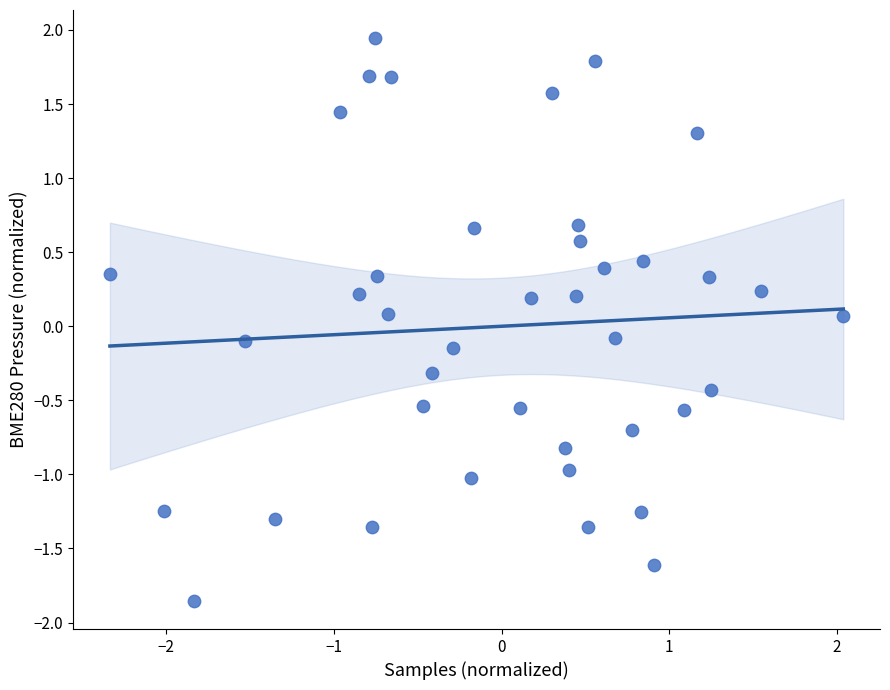

What is the range of X values (max minus min)?

4.4